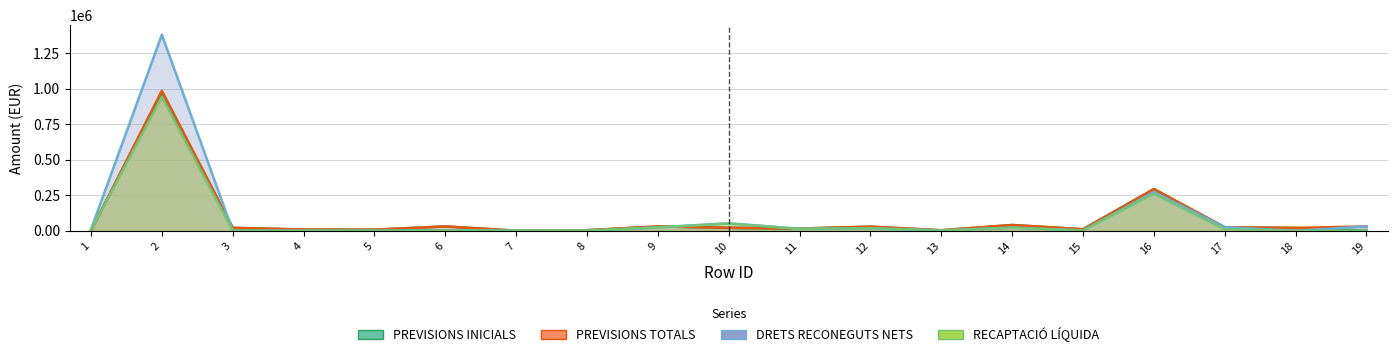

What are all the series names shown in the legend?

PREVISIONS INICIALS, PREVISIONS TOTALS, DRETS RECONEGUTS NETS, RECAPTACIO LIQUIDA